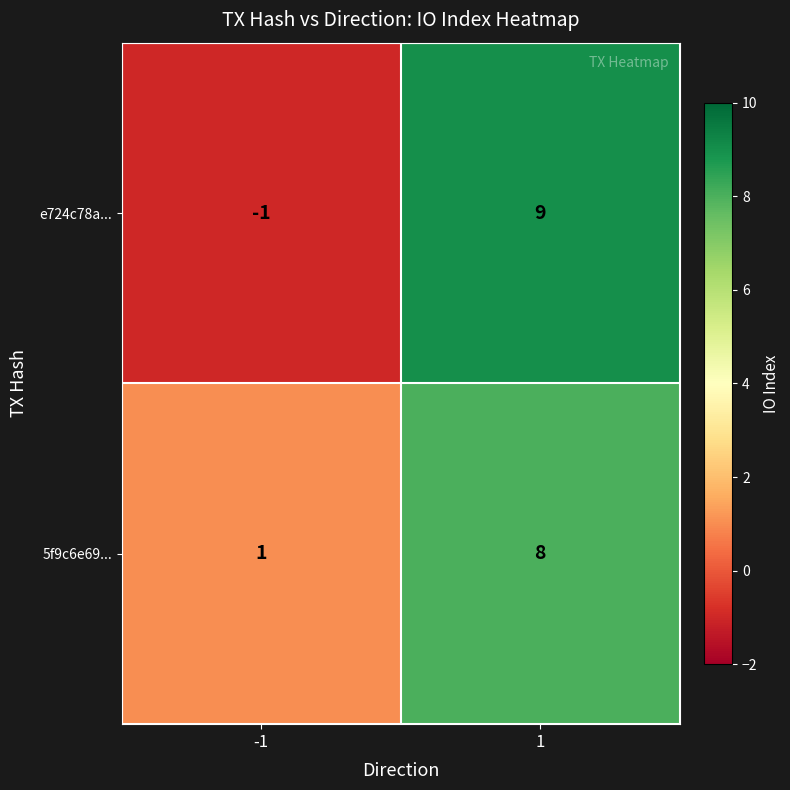

What is the maximum value for e724c78a...?

9